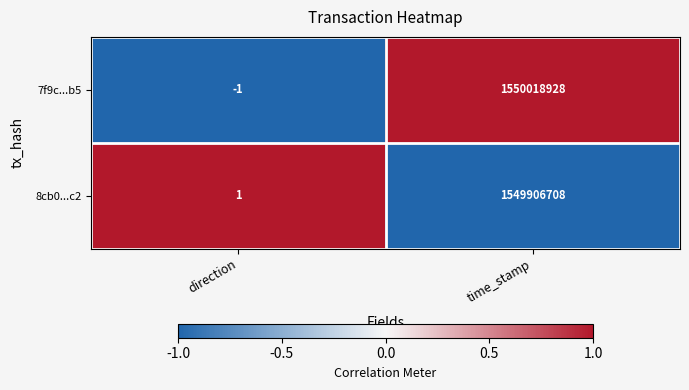

How many negative values does the 7f9c...b5 series have?

1